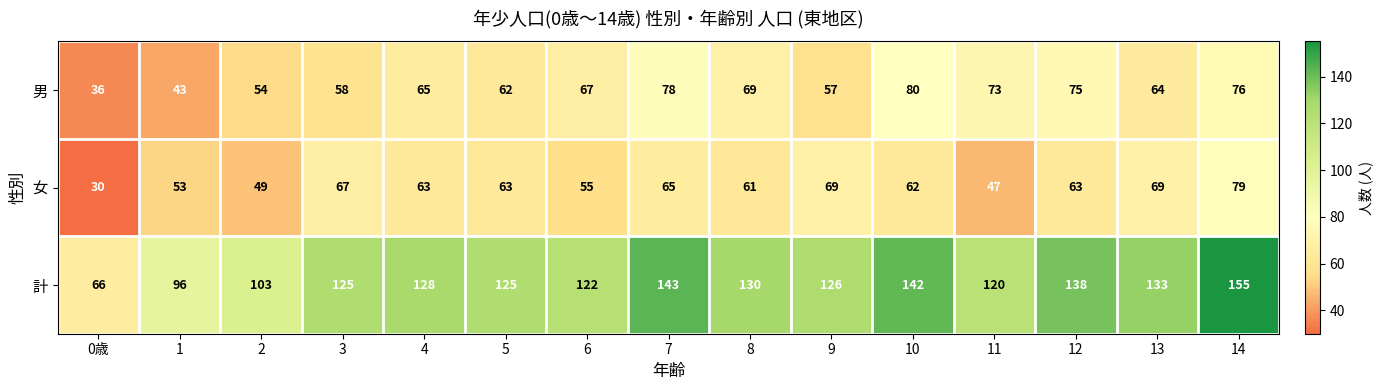

What is the total value across all series at 5?

250